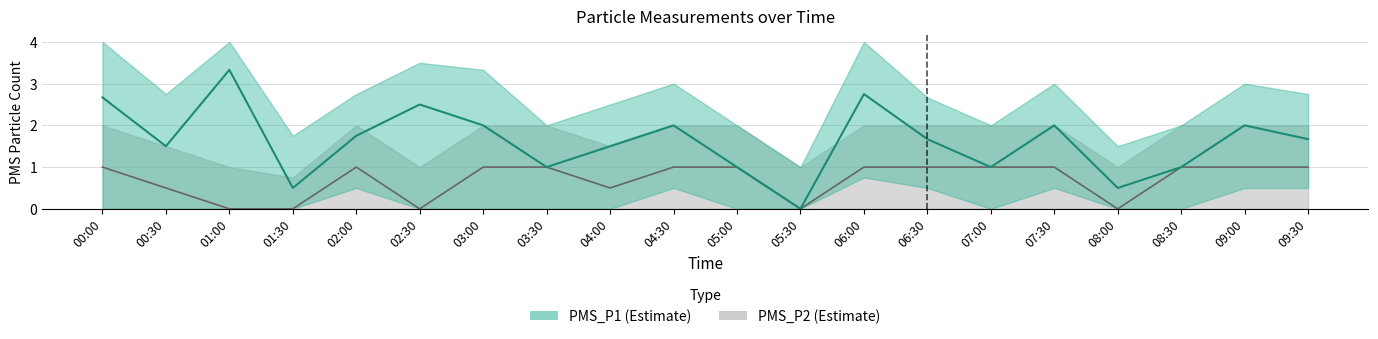

What position from the right is 01:00?

18